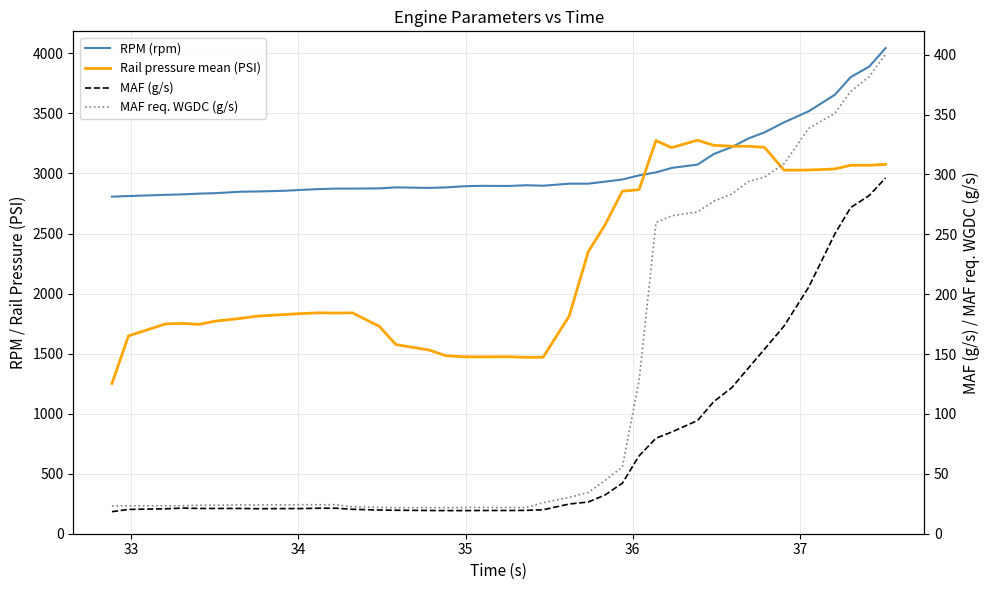

True or false: MAF (g/s) has more than 2 points higher than both neighbors.

False